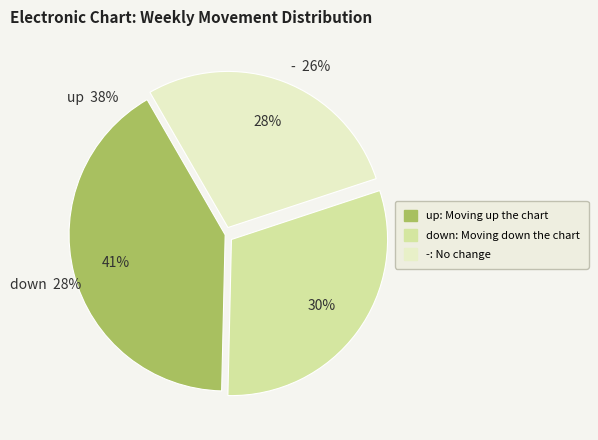

Which category has the biggest portion of the pie?

up